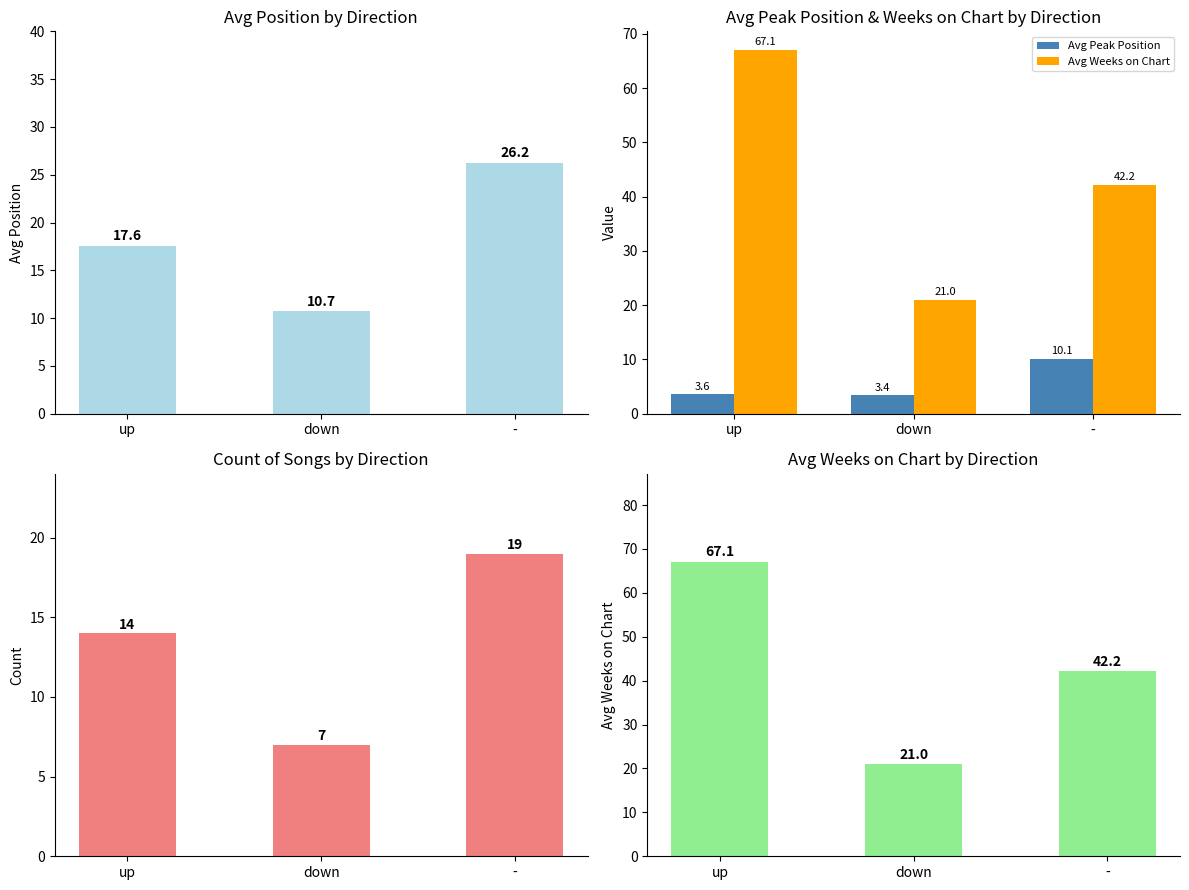

How many distinct data groups are displayed?

4